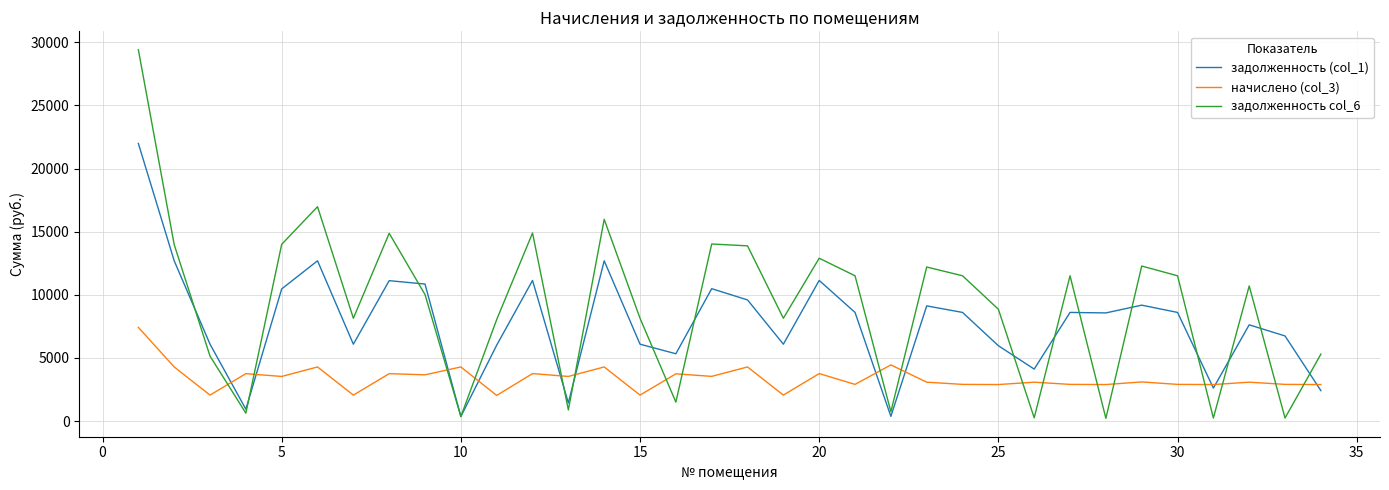

Which series has the largest range (max minus min)?

задолженность col_6